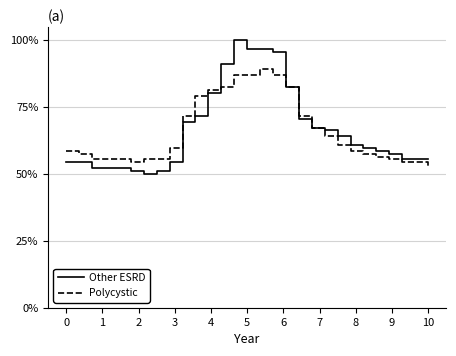

How many lines are shown in the chart?

2